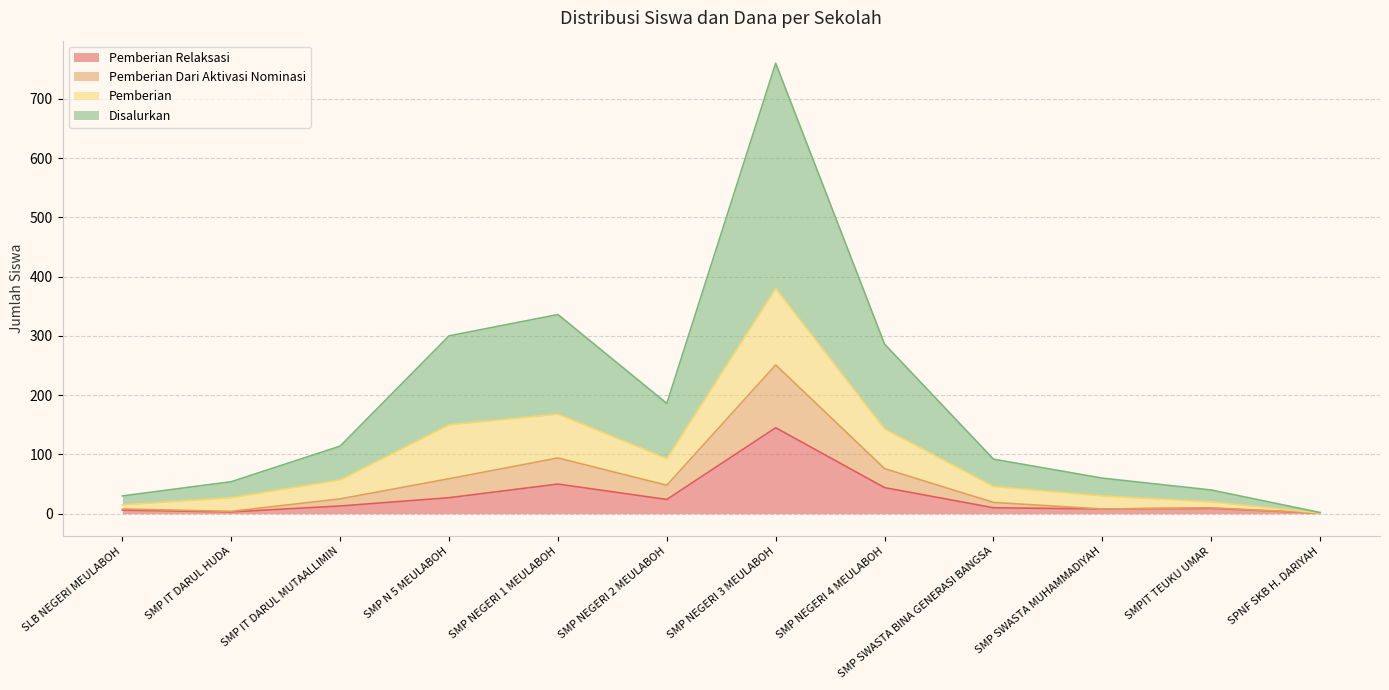

What is the value of the Dana Disalurkan point at the 12th from the left?

2